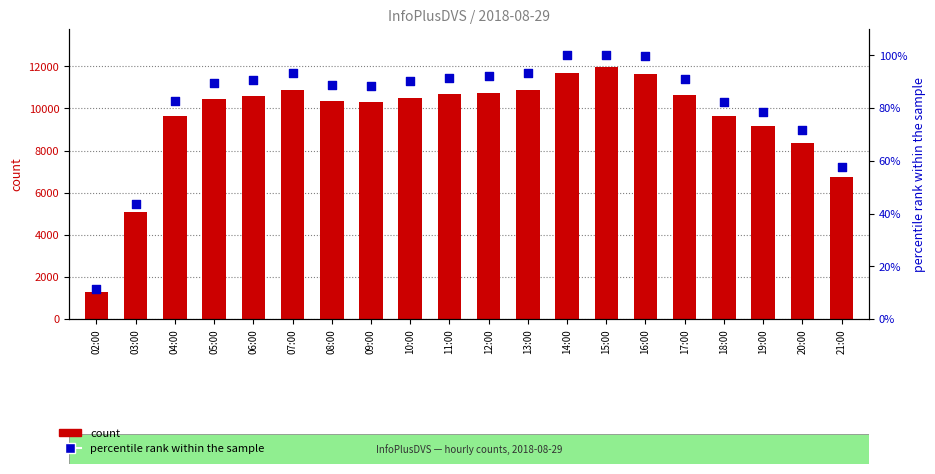

What are all the series names shown in the legend?

count, percentile rank within the sample